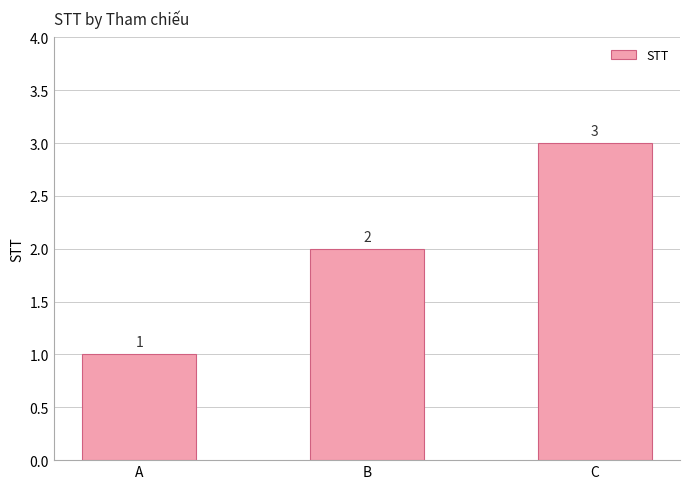

How many data points are less than 2?

1